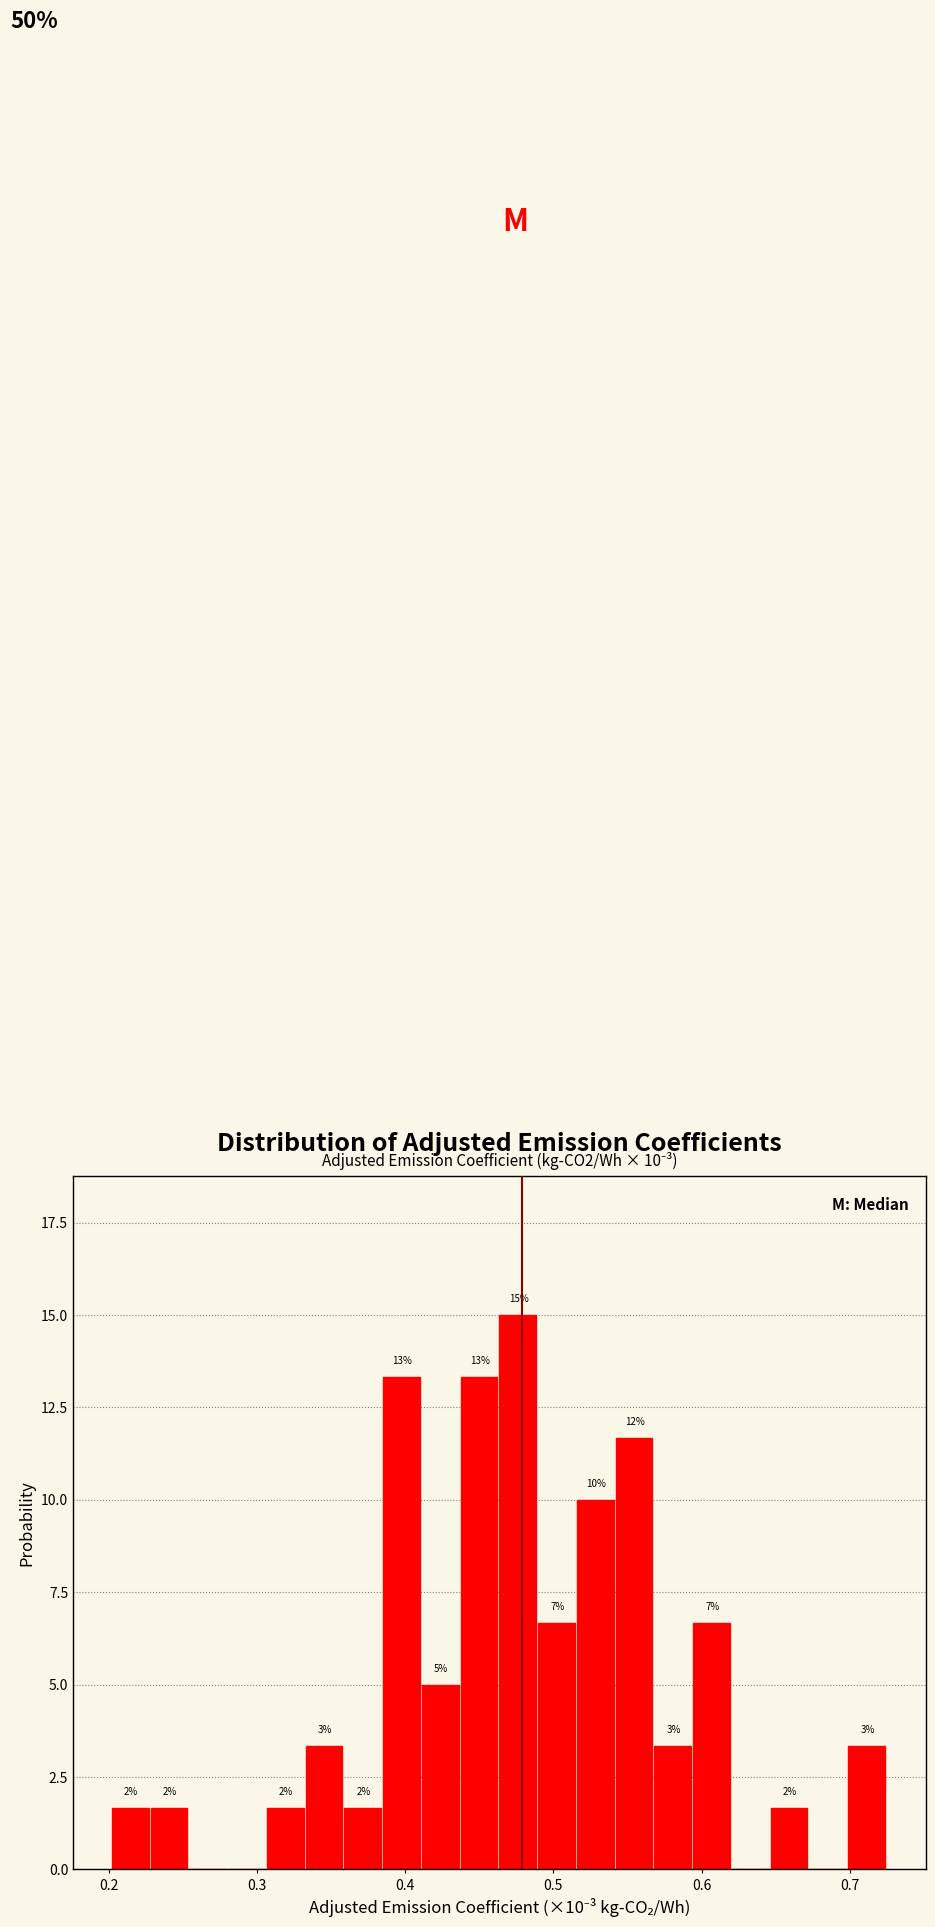

Around what value on the x-axis is the tallest bar? Give the approximate position of its centre, as read against the axis.

0.48